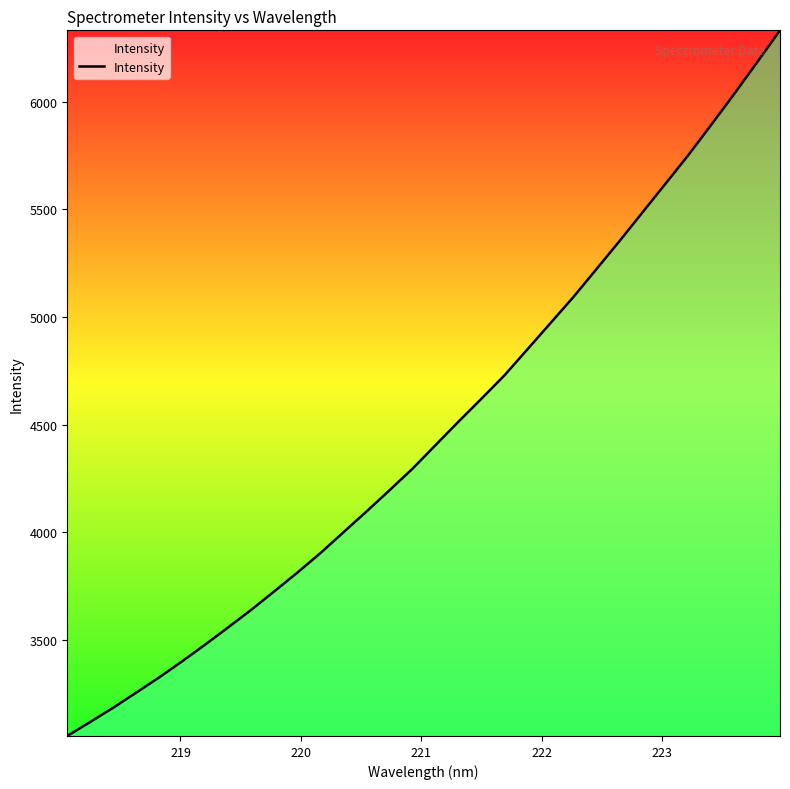

What is the minimum value shown in the chart?

3054.9